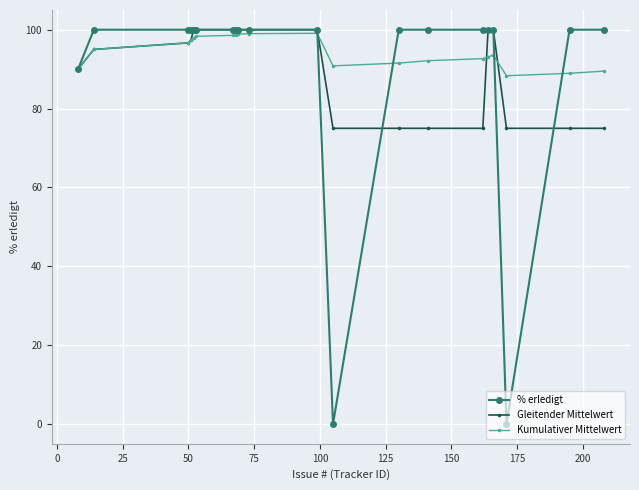

Which series has the widest spread of values?

% erledigt